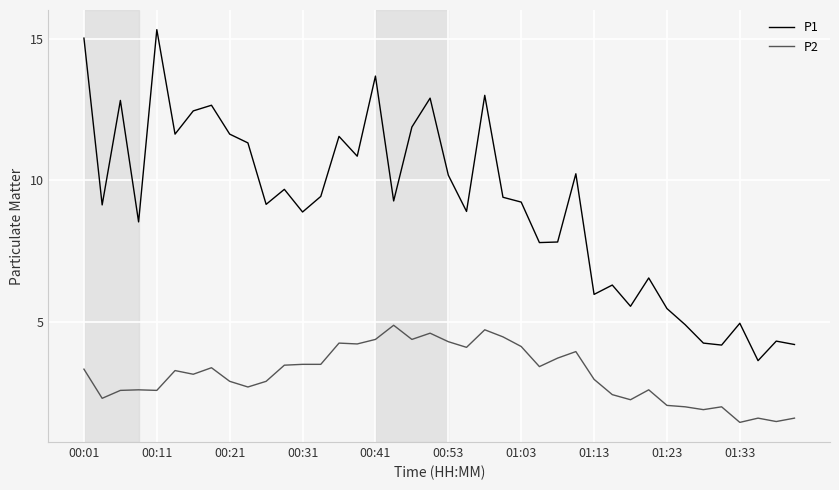

How many values in the P1 series are below 9?

17